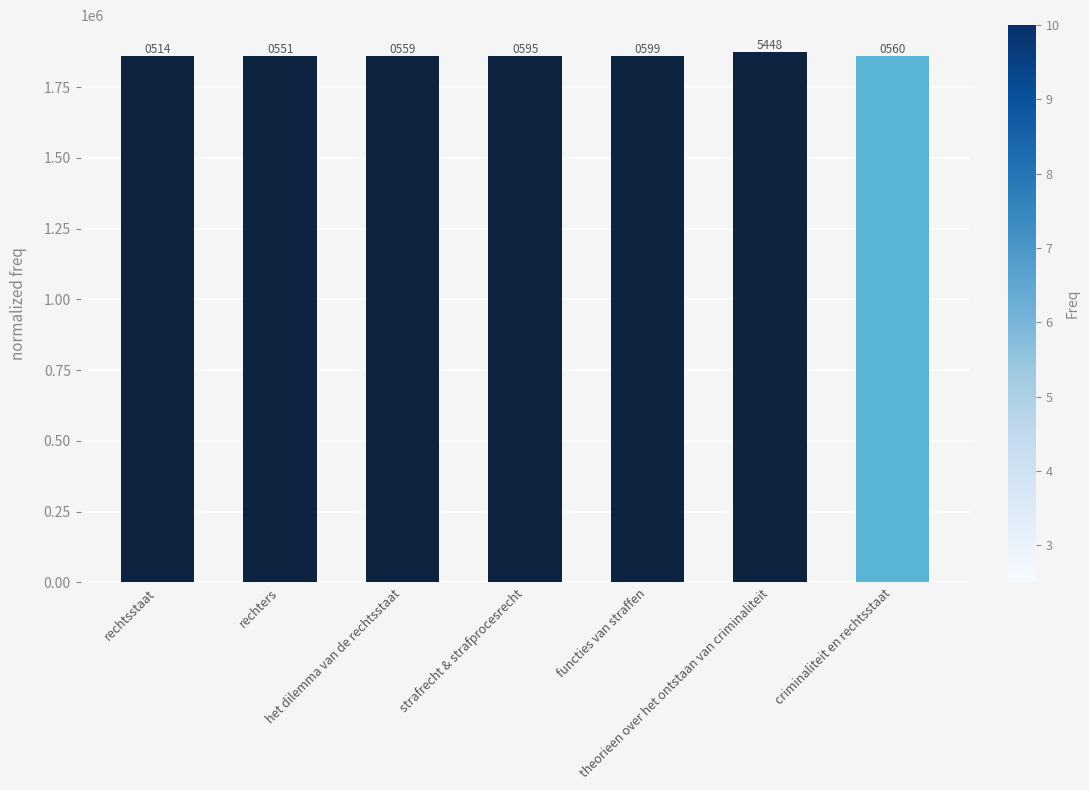

How many bars are there in total?

7